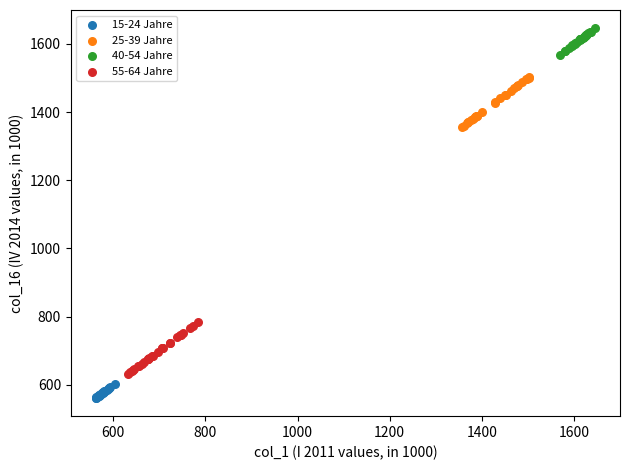

Which series contains the highest Y value?

40-54 Jahre